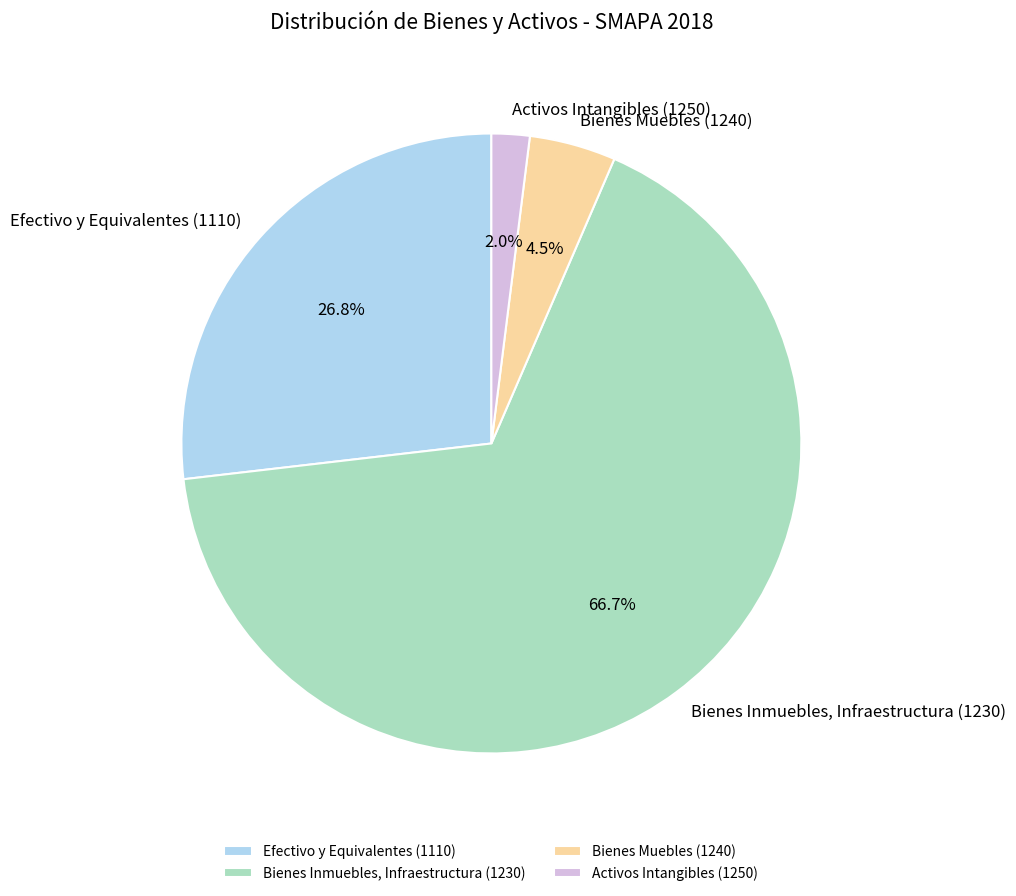

Which slice is the largest?

Bienes Inmuebles, Infraestructura (1230)